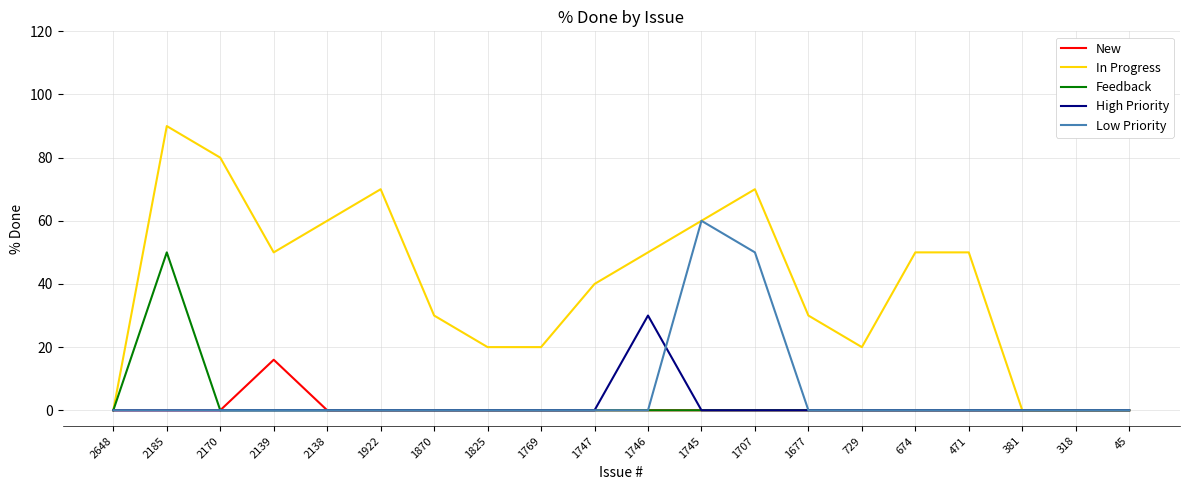

What is the sum of all Feedback values?

50